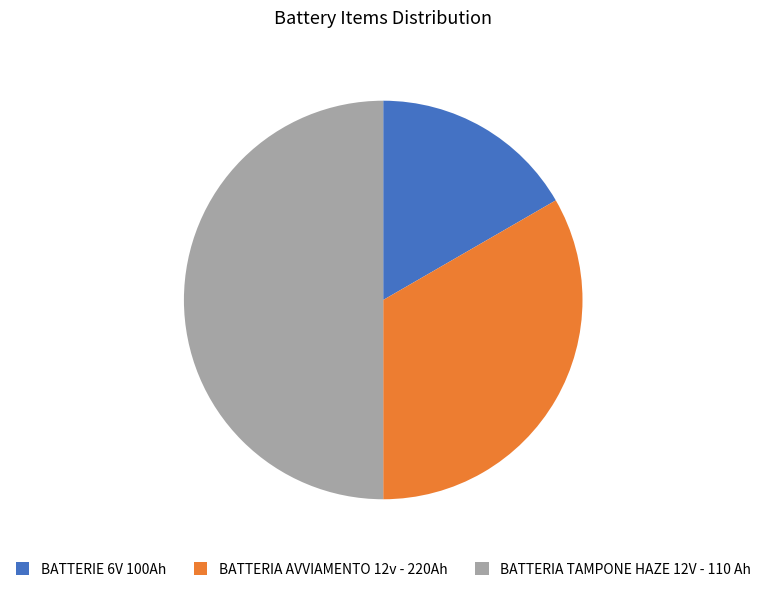

Which slice is the largest?

BATTERIA TAMPONE HAZE 12V - 110 Ah